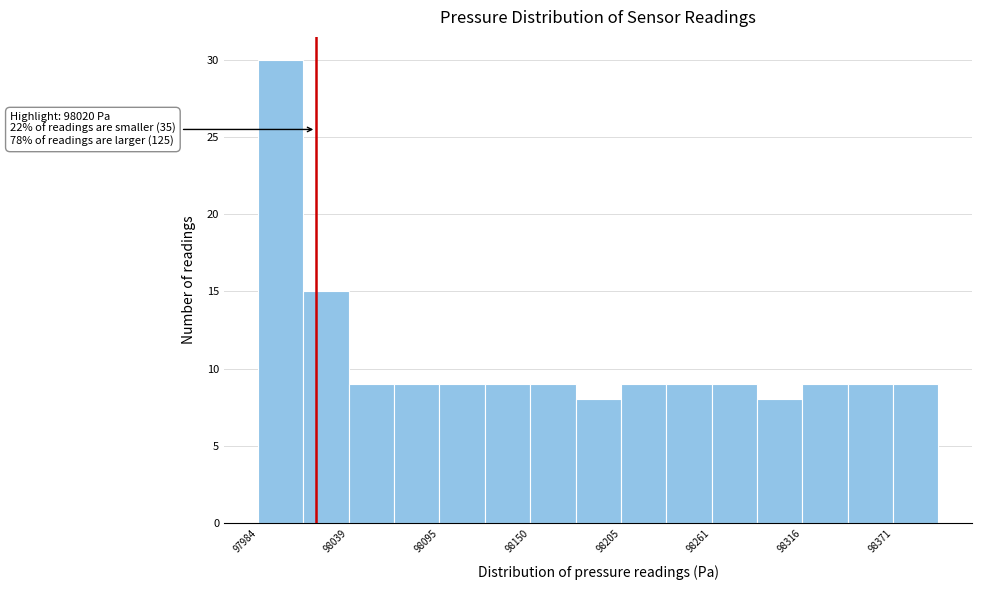

Around what value on the x-axis is the tallest bar? Give the approximate position of its centre, as read against the axis.

98000